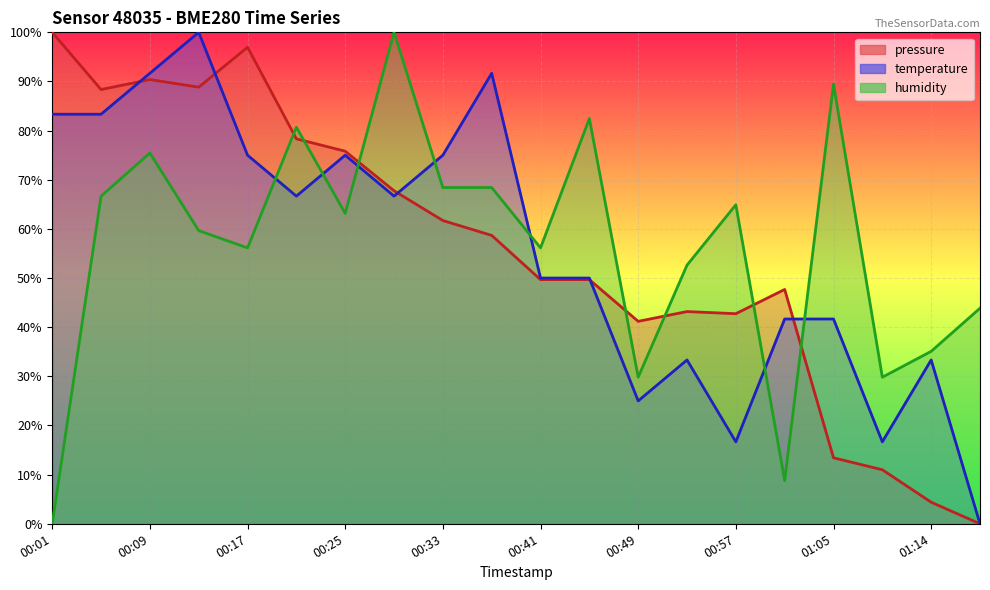

True or false: humidity and temperature intersect in this chart.

True